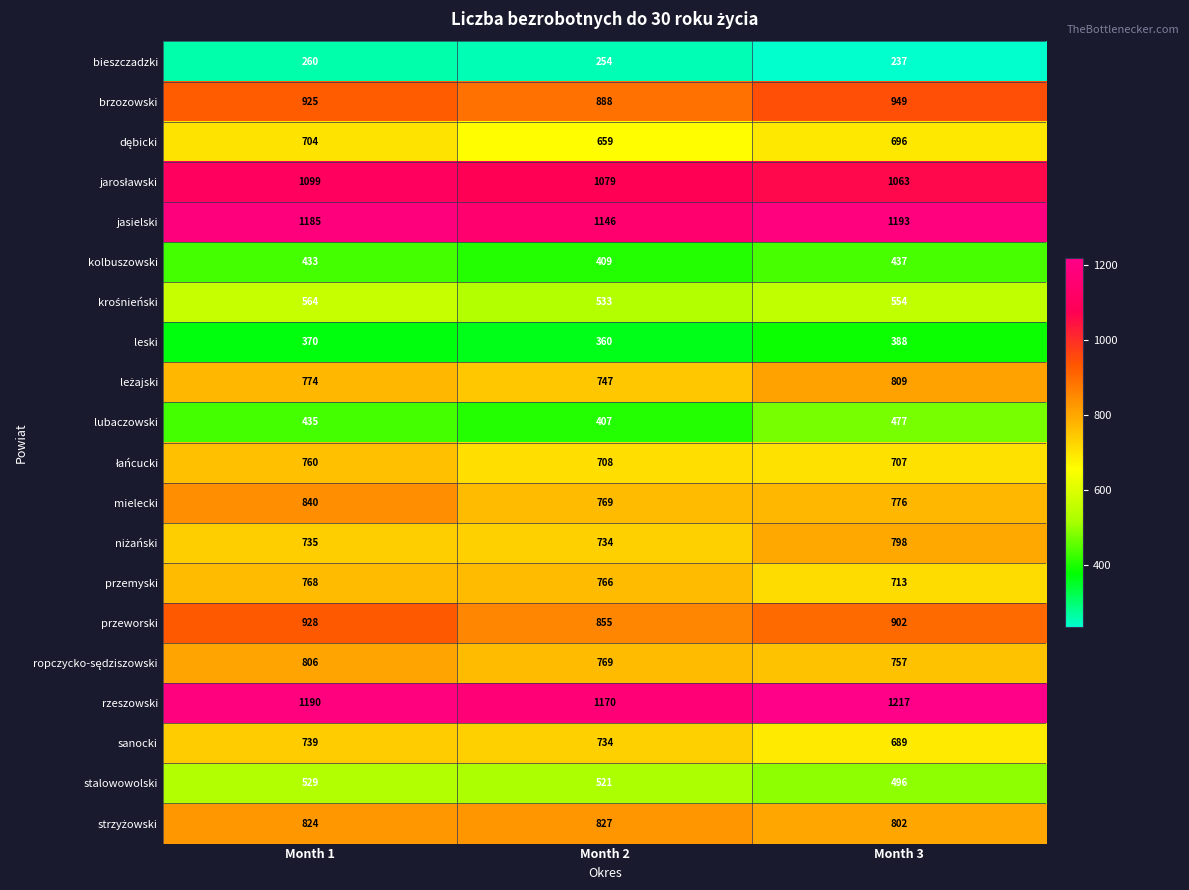

What is the maximum value shown in the chart?

1217